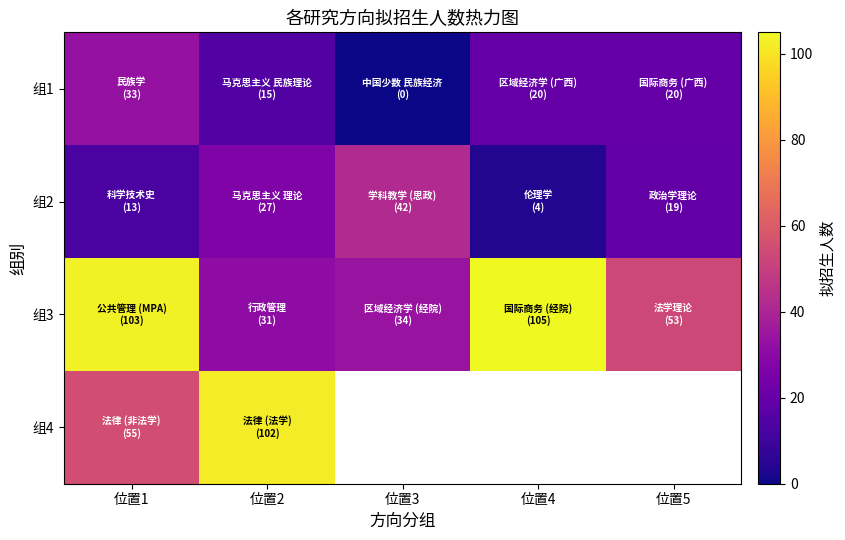

At which label does 组3 first exceed 53?

位置1